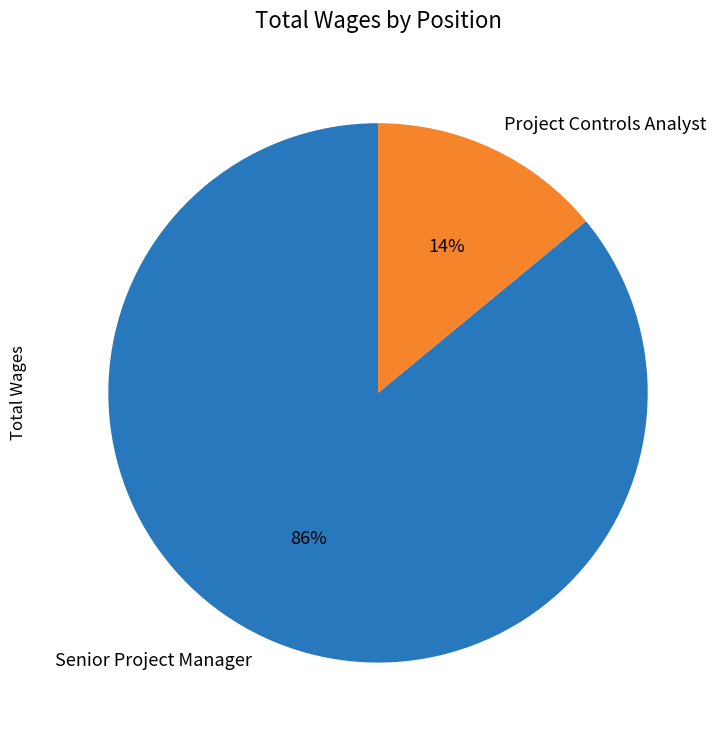

Combined, do Senior Project Manager and Project Controls Analyst account for over 50%?

Yes